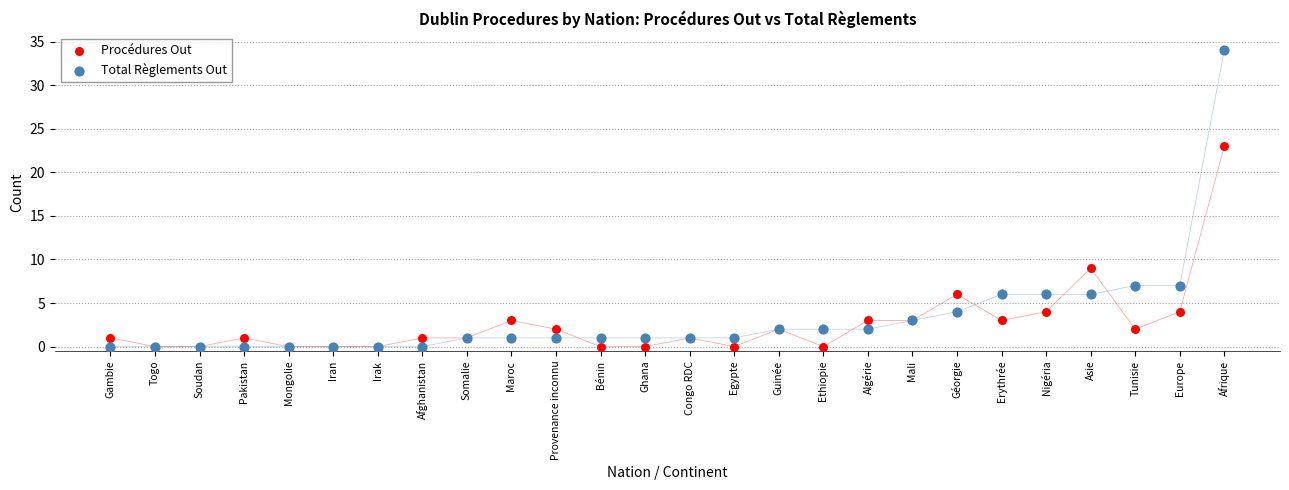

What are all the series names shown in the legend?

Procédures Out, Total Règlements Out